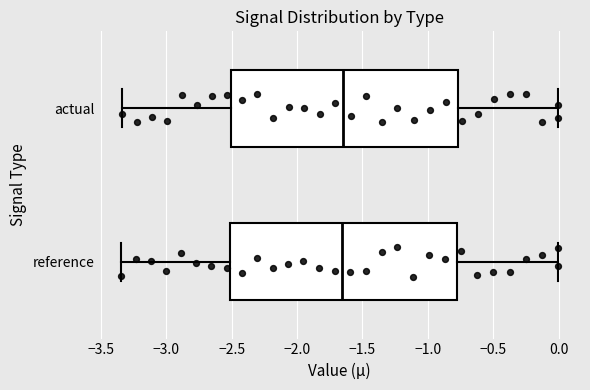

Reading bottom to top, transcribe this box plot: for each box, give where its median line is, the range the box spans, and where its two whiskers end, as read against the x-axis. The values are not printed on the chart, so give them approximately, as read against the axis.

reference: median -1.65, box -2.50 to -0.80, whiskers -3.35 to 0.00
actual: median -1.65, box -2.50 to -0.75, whiskers -3.35 to 0.00